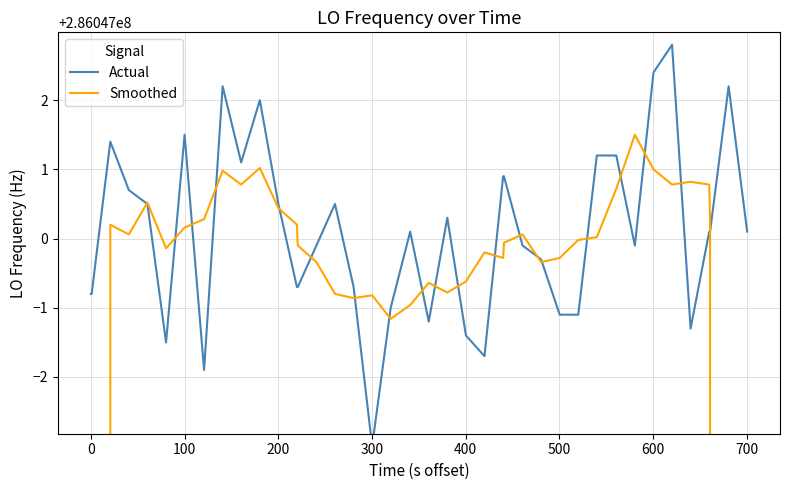

True or false: Actual has a value of 63037720.9 at 14.

False